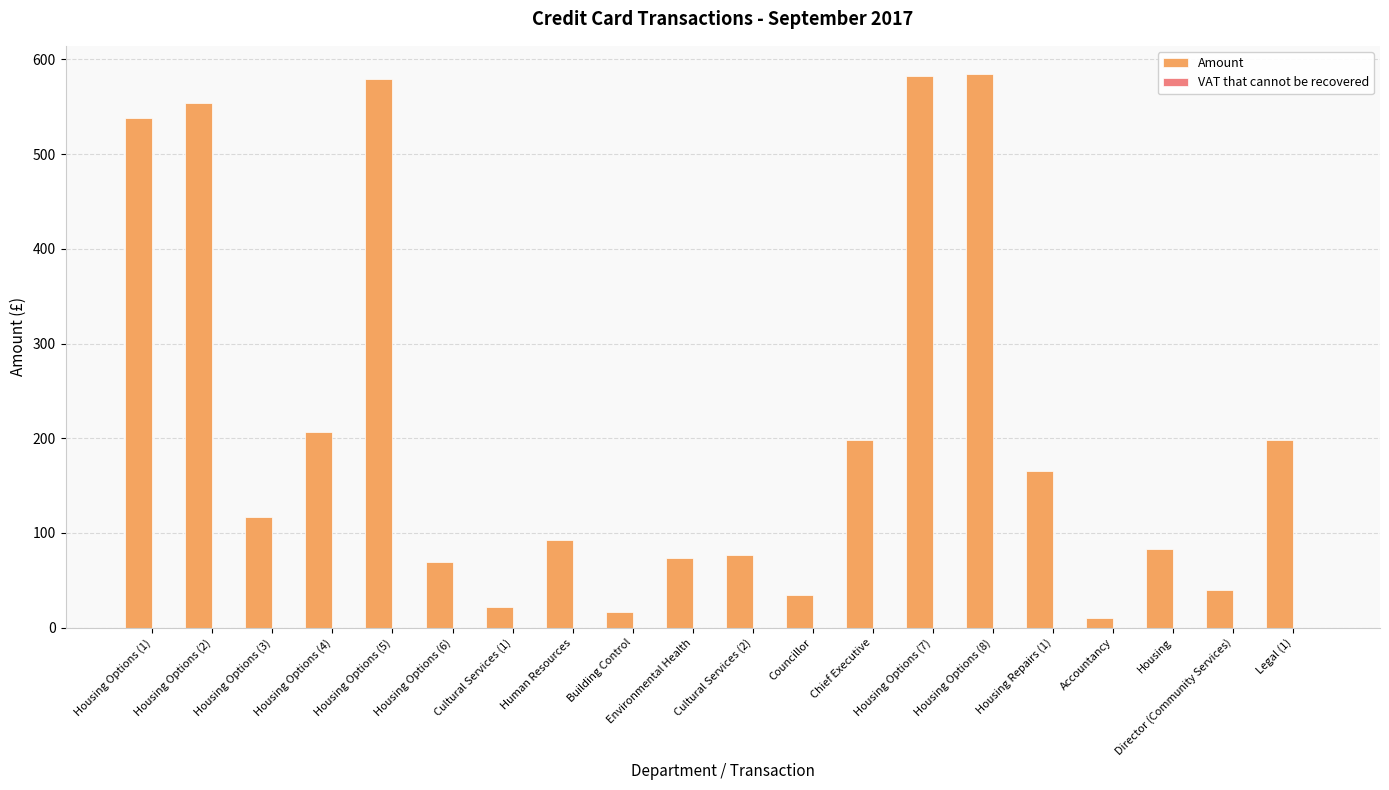

What is the approximate value at Housing Repairs (1)?

165.0